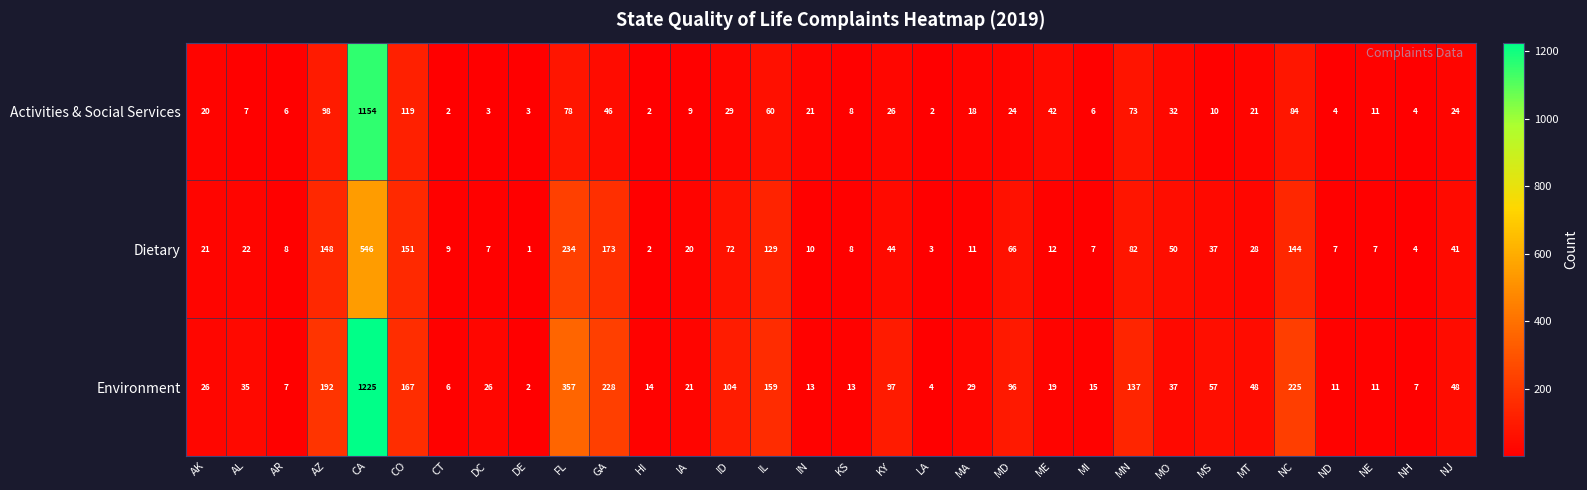

Which label corresponds to the smallest value in the chart?

DE